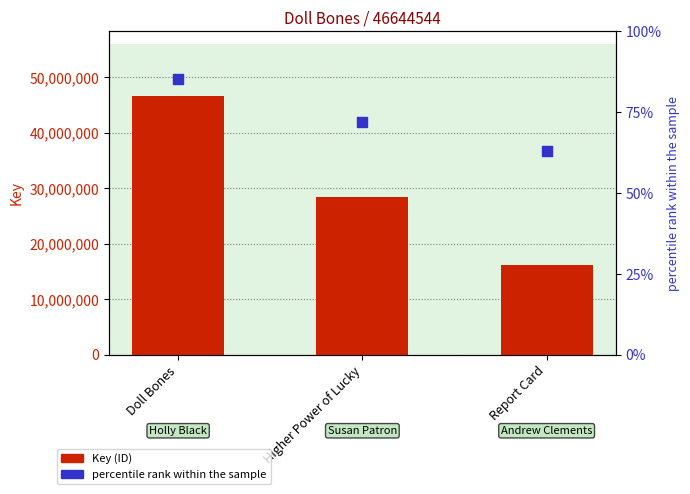

What is the total value across all series at Report Card?

16220955